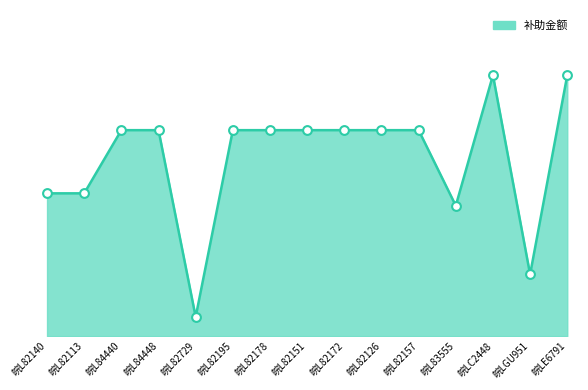

Approximately how many times larger is the value at 皖L83555 compared to 皖L82729?

6.8